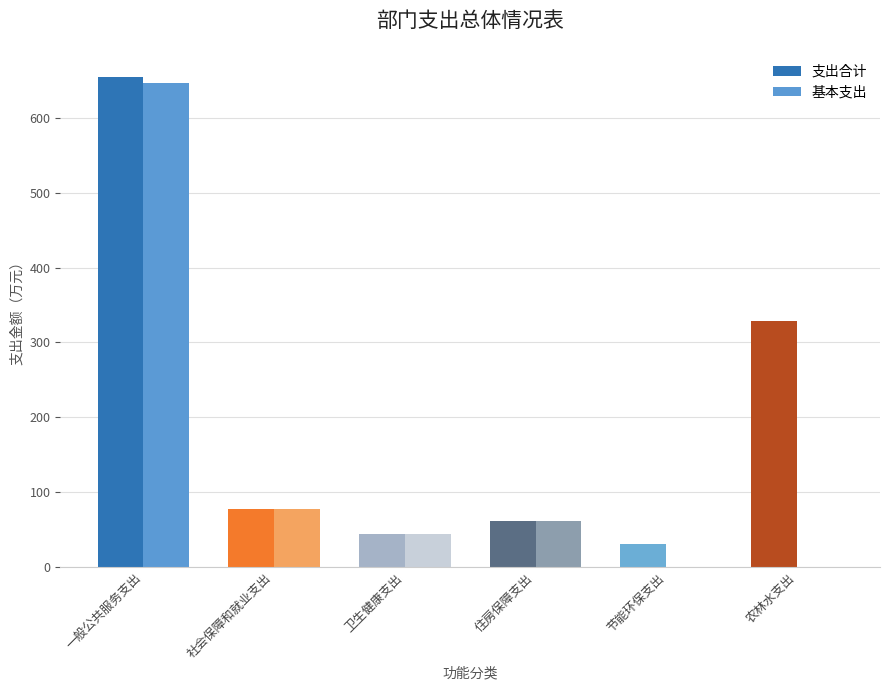

List the labels in order of 基本支出 value, smallest first.

一般公共服务支出